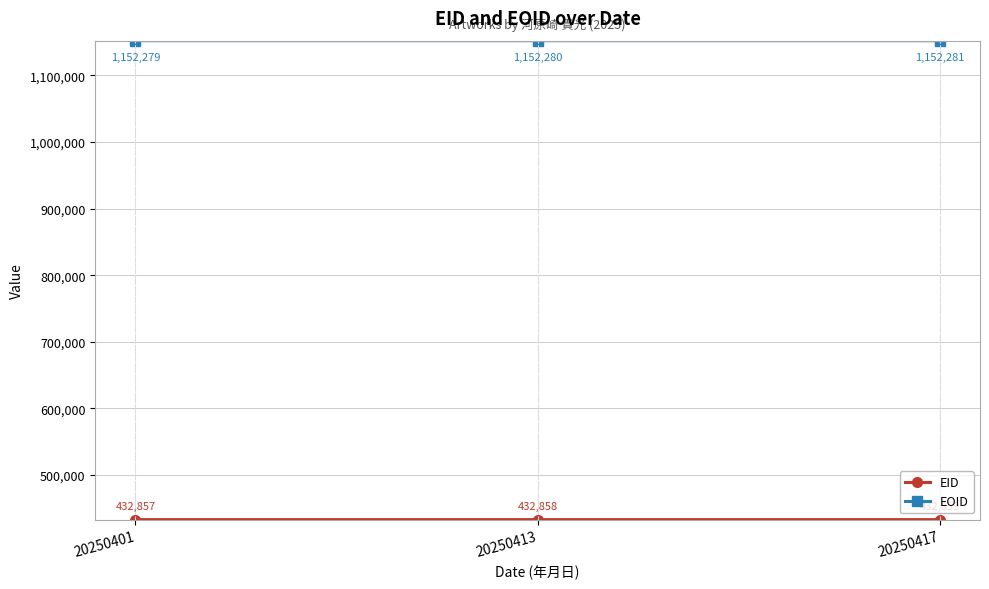

Is it true that EOID equals 1152279 at 20250401?

True